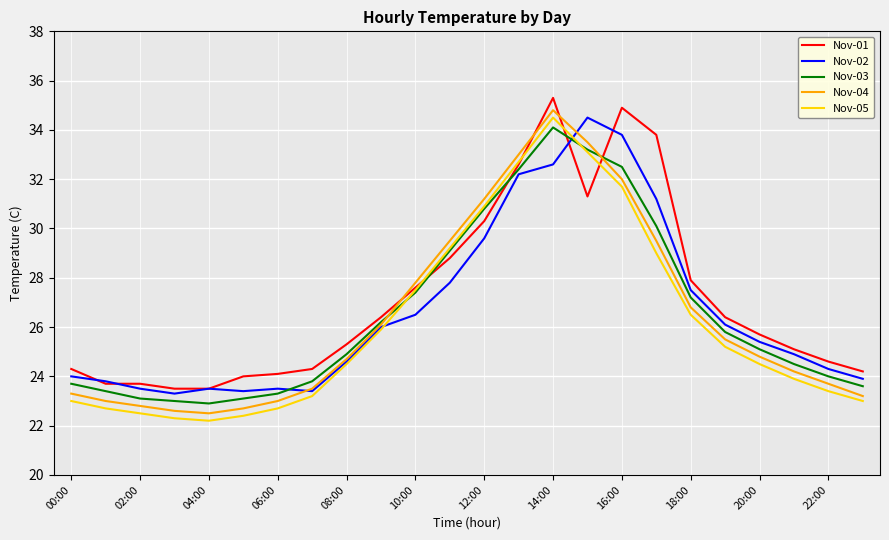

What is the difference between the second highest and second lowest values in the Nov-04 series?

10.9